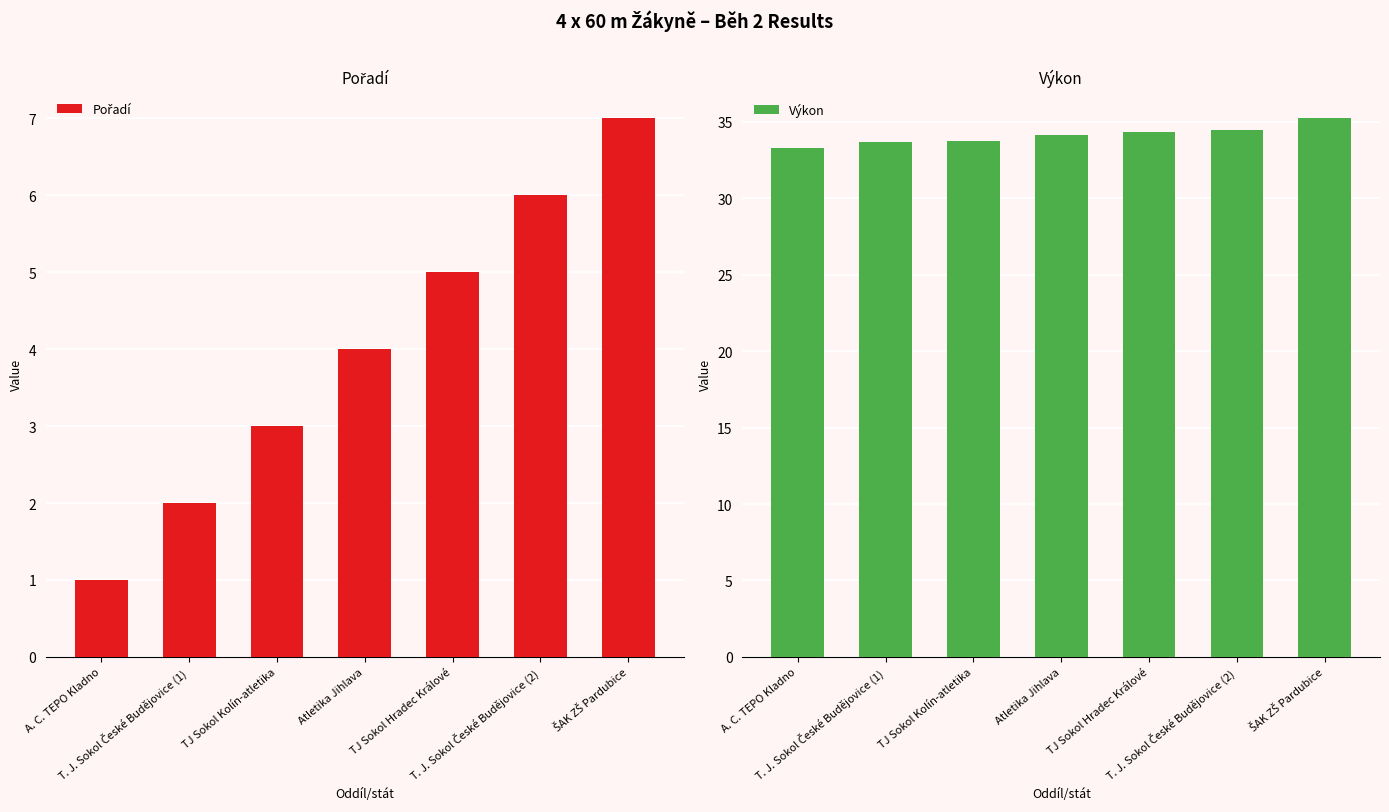

Rank the series by their maximum value, from highest to lowest.

Výkon, Pořadí